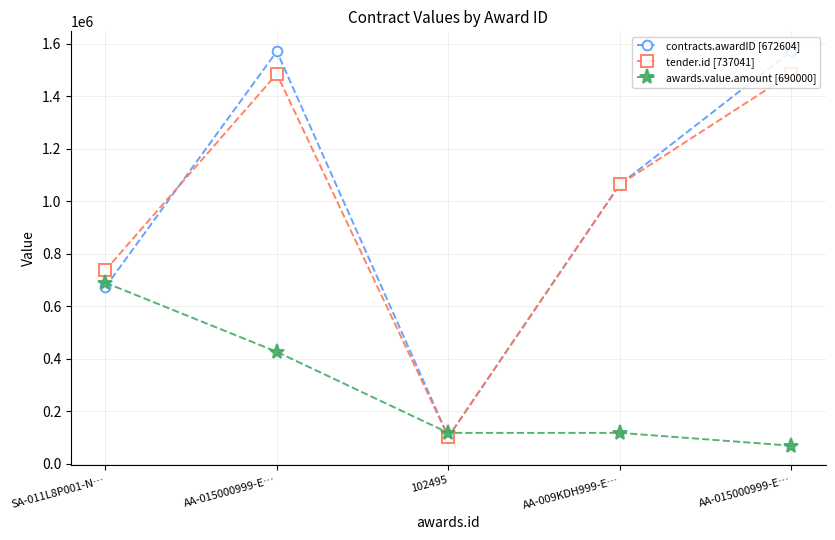

What is the greatest value displayed?

1572239